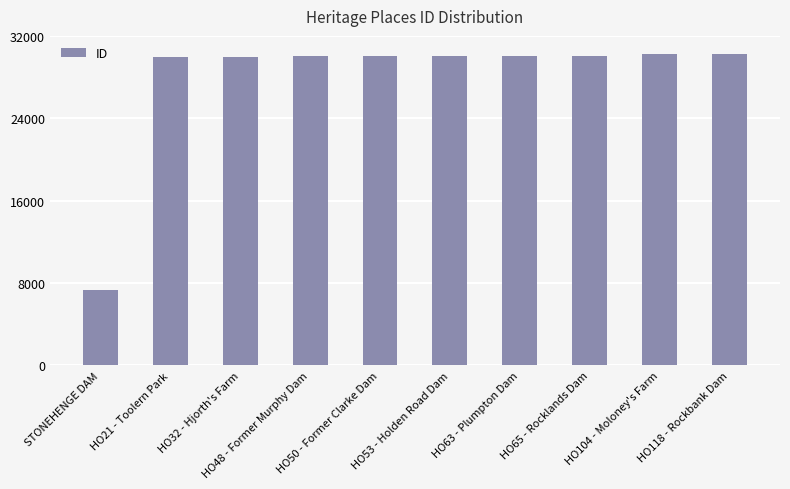

What is the value of the 4th bar from the left?

30037